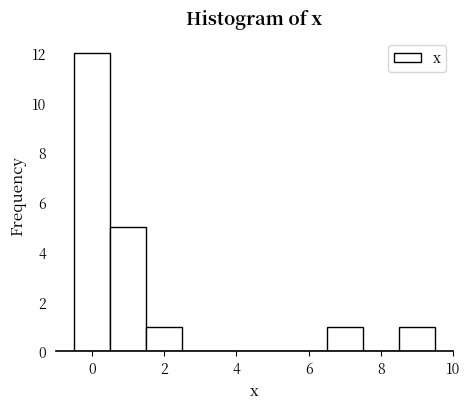

Which range on the x-axis has the tallest bar?

-0.5 to 0.5